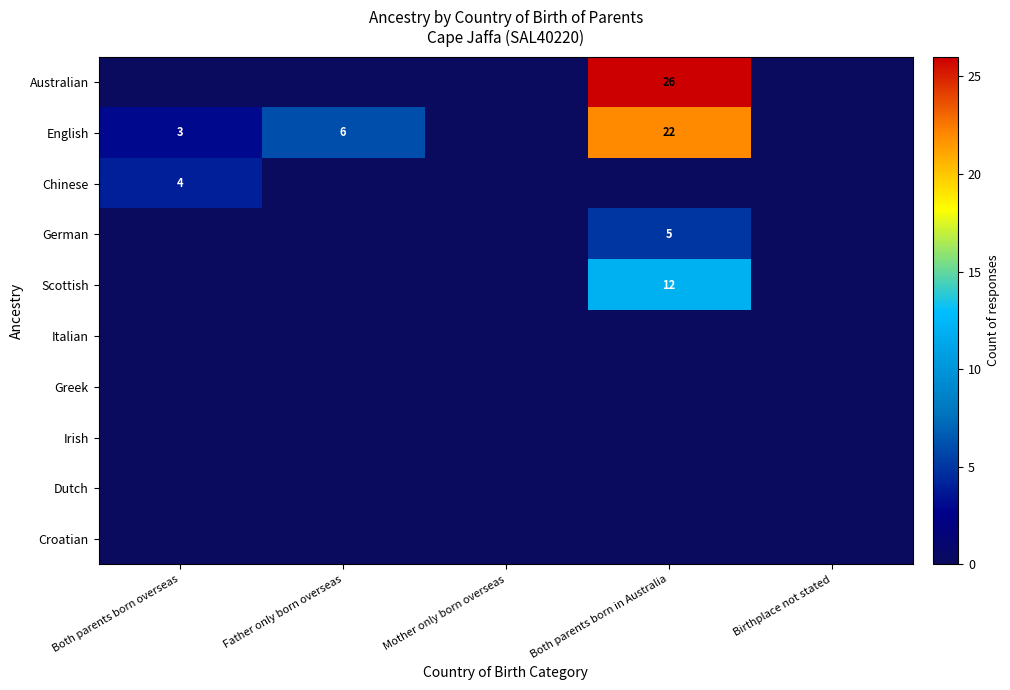

Which has a higher value, Birthplace not stated or Mother only born overseas?

Birthplace not stated